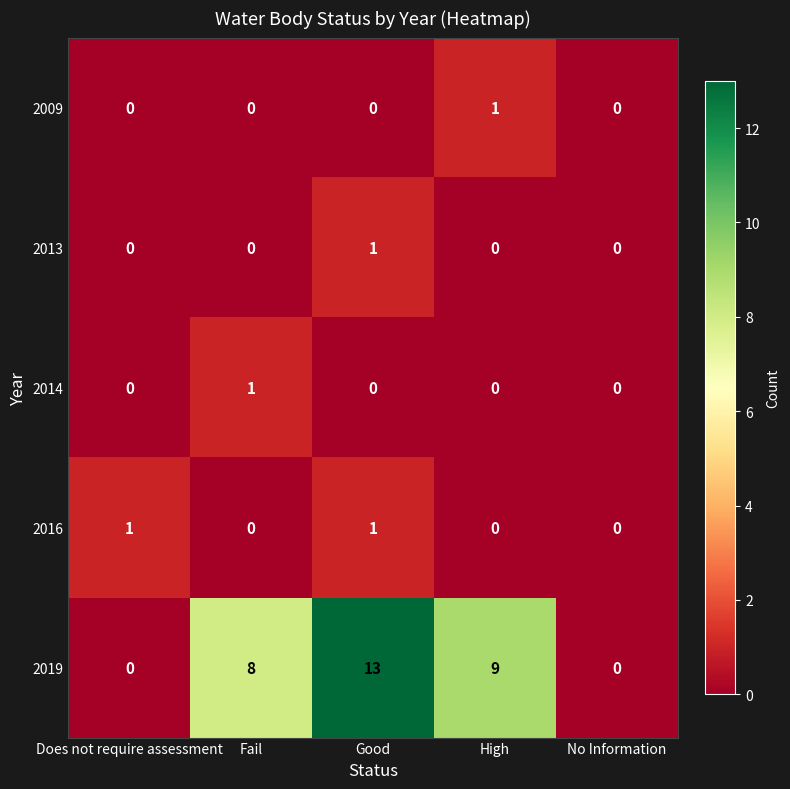

Reading right to left, list all the values displayed in this chart.

2009: 0	1	0	0	0
2013: 0	0	1	0	0
2014: 0	0	0	1	0
2016: 0	0	1	0	1
2019: 0	9	13	8	0